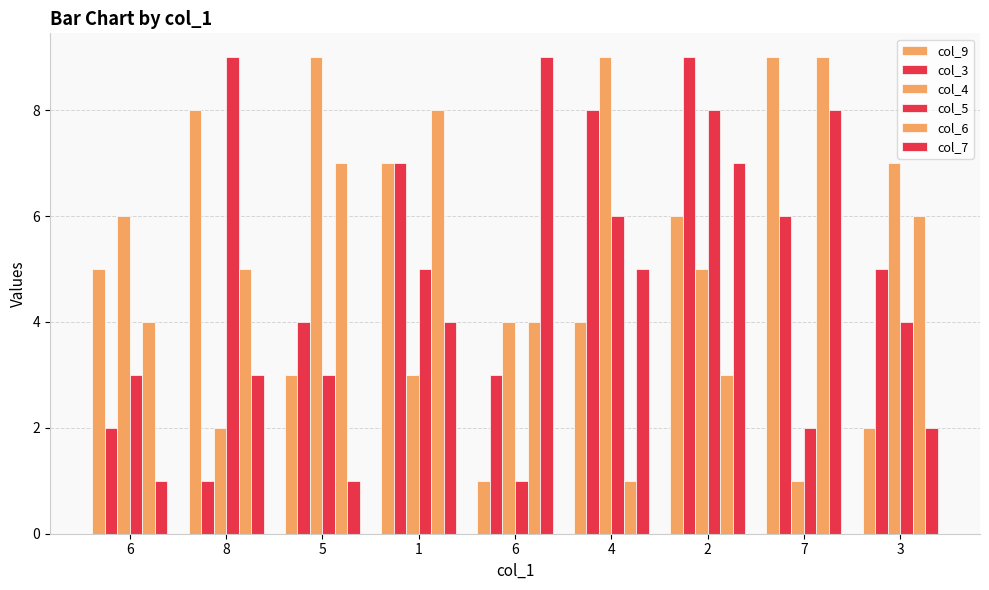

Where does the col_9 series first go above 5?

8